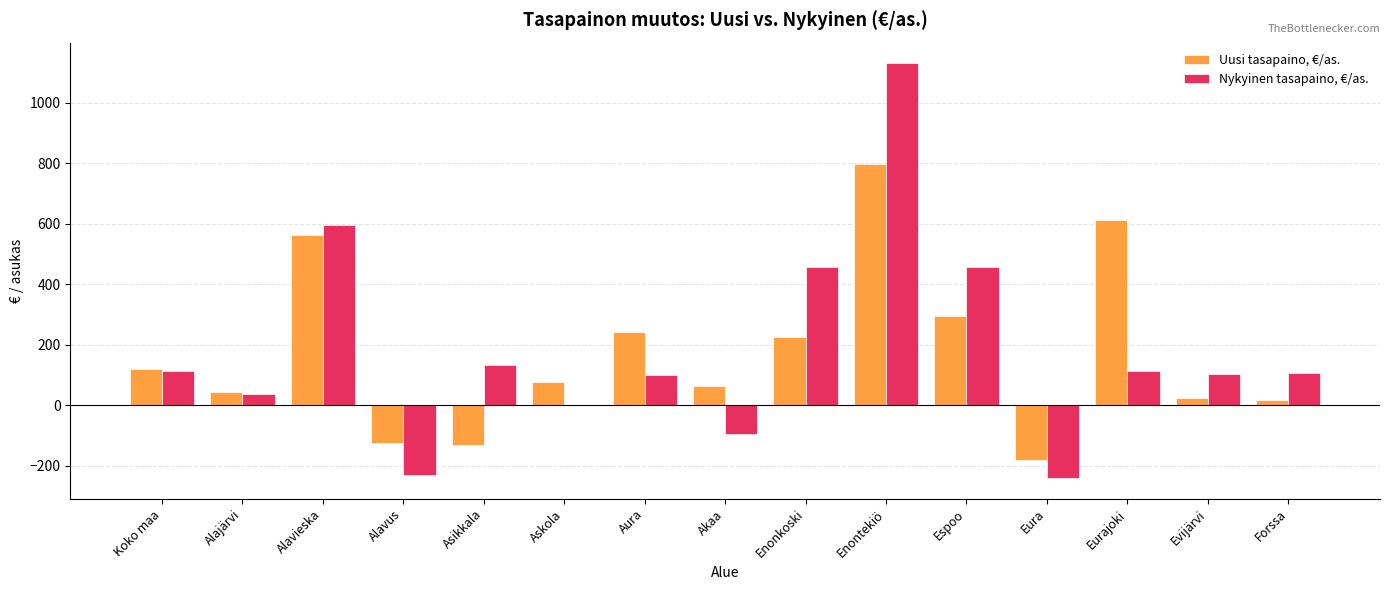

Between Alavieska and Evijärvi, which series saw the biggest shift?

Uusi tasapaino, €/as.